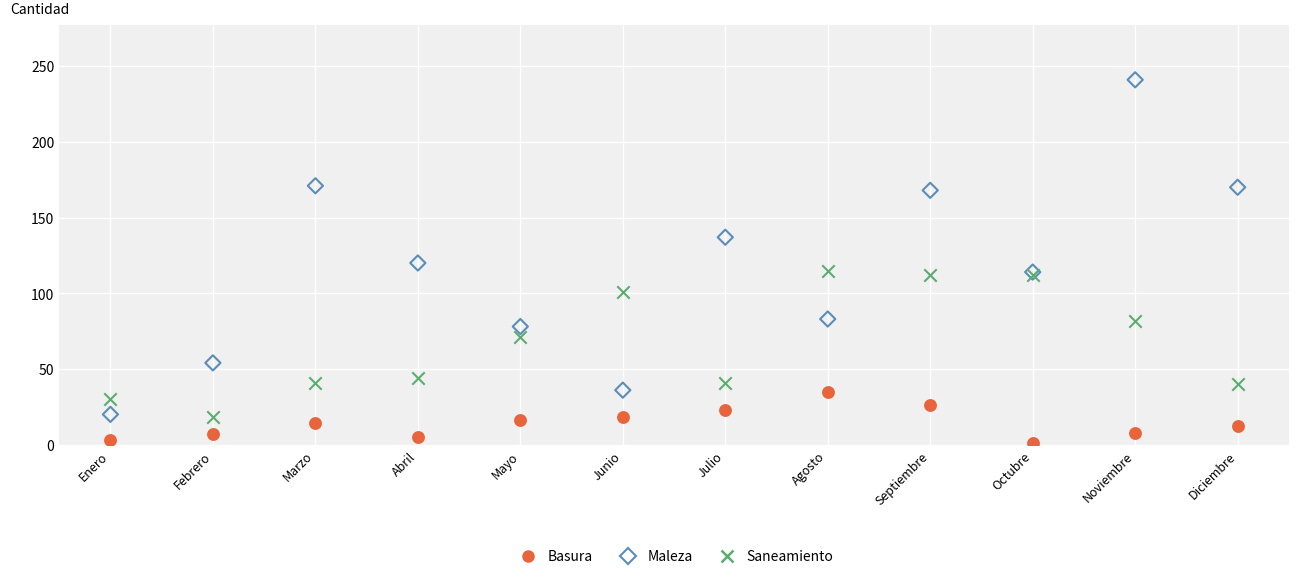

In the Maleza series, what Y value is closest to 130?

137